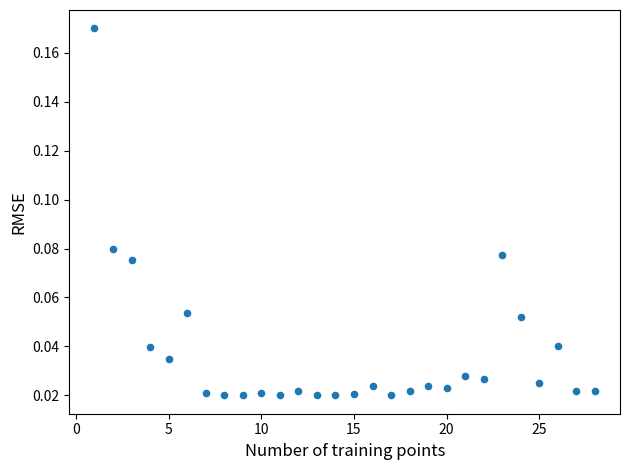

What is the range of X values (max minus min)?

27.0